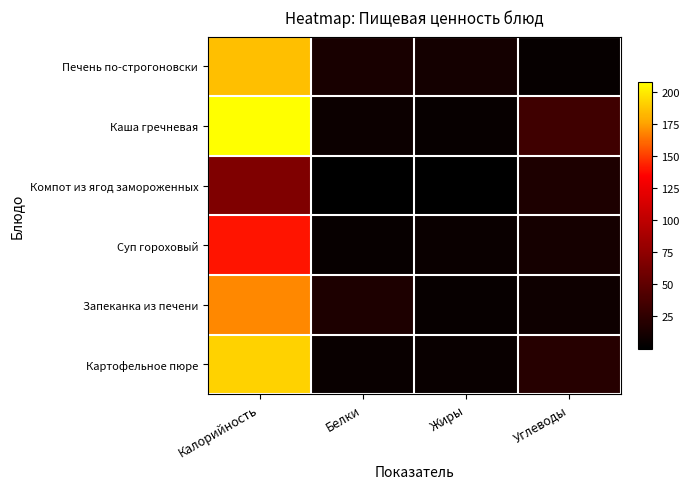

Reading left to right, list all the values displayed in this chart.

Печень по-строгоновски: Калорийность=185.0	Белки=13.3	Жиры=11.2	Углеводы=3.5
Каша гречневая: Калорийность=207.4	Белки=6.8	Жиры=4.7	Углеводы=33.6
Компот из ягод замороженных: Калорийность=67.0	Белки=0.0	Жиры=0.1	Углеводы=16.2
Суп гороховый: Калорийность=139.8	Белки=4.7	Жиры=5.7	Углеводы=11.9
Запеканка из печени: Калорийность=168.7	Белки=15.6	Жиры=4.5	Углеводы=7.6
Картофельное пюре: Калорийность=191.6	Белки=4.9	Жиры=5.4	Углеводы=20.7